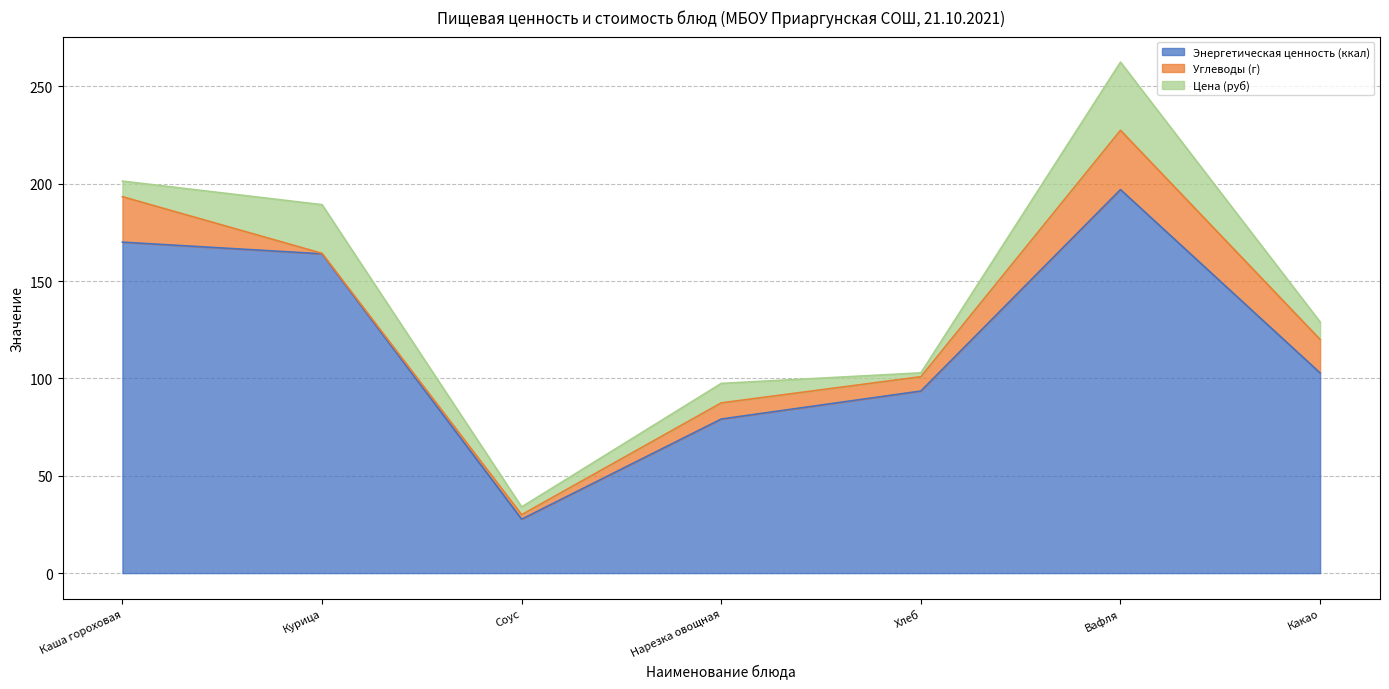

The value of Цена (руб) at Нарезка овощная is 10.0. True or false?

True